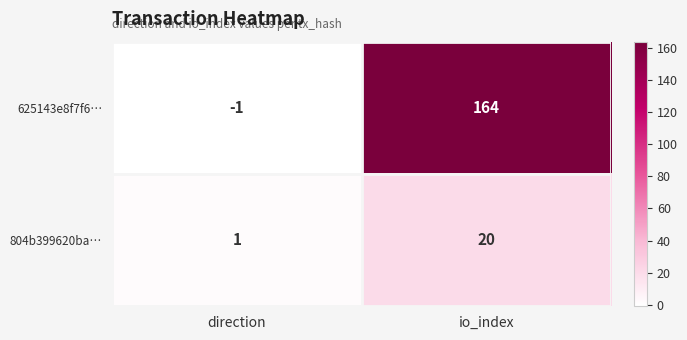

What is the difference between the 625143e8f7f6… values at direction and io_index?

165